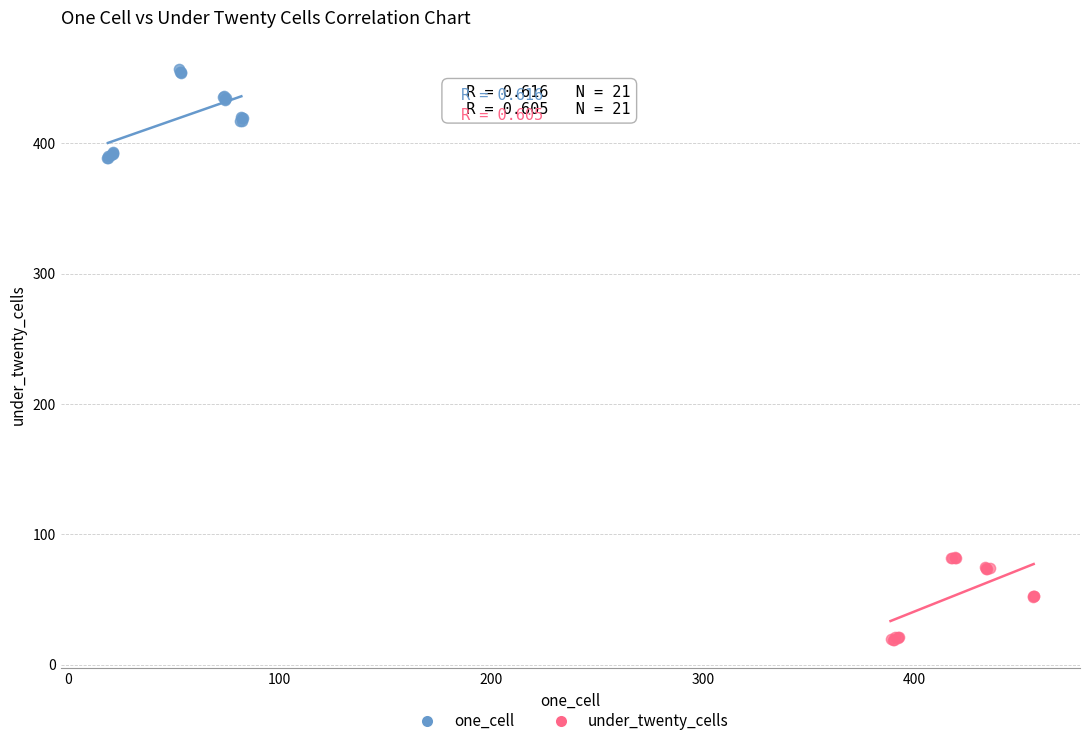

Which series has the widest spread of Y values?

one_cell